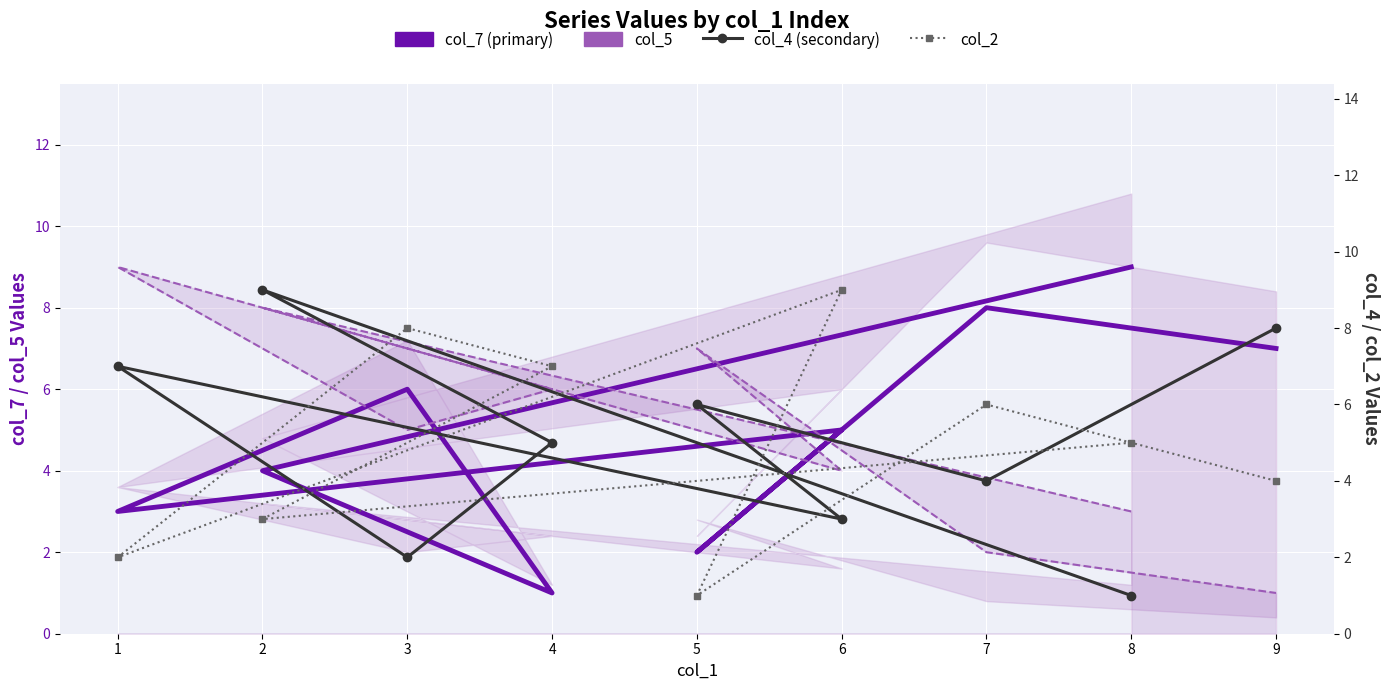

Reading left to right, list all the values displayed in this chart.

col_7 (primary): 8=9	2=4	4=1	3=6	1=3	6=5	5=2	7=8	9=7
col_5: 8=3	2=8	4=6	3=5	1=9	6=4	5=7	7=2	9=1
col_4 (secondary): 8=1	2=9	4=5	3=2	1=7	6=3	5=6	7=4	9=8
col_2: 8=5	2=3	4=7	3=8	1=2	6=9	5=1	7=6	9=4